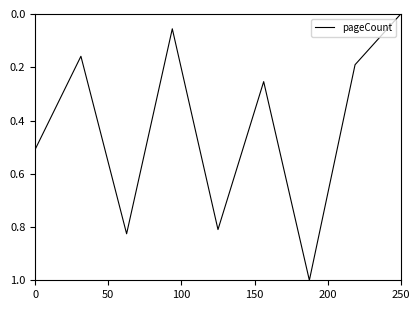

What is the greatest value displayed?

1.0